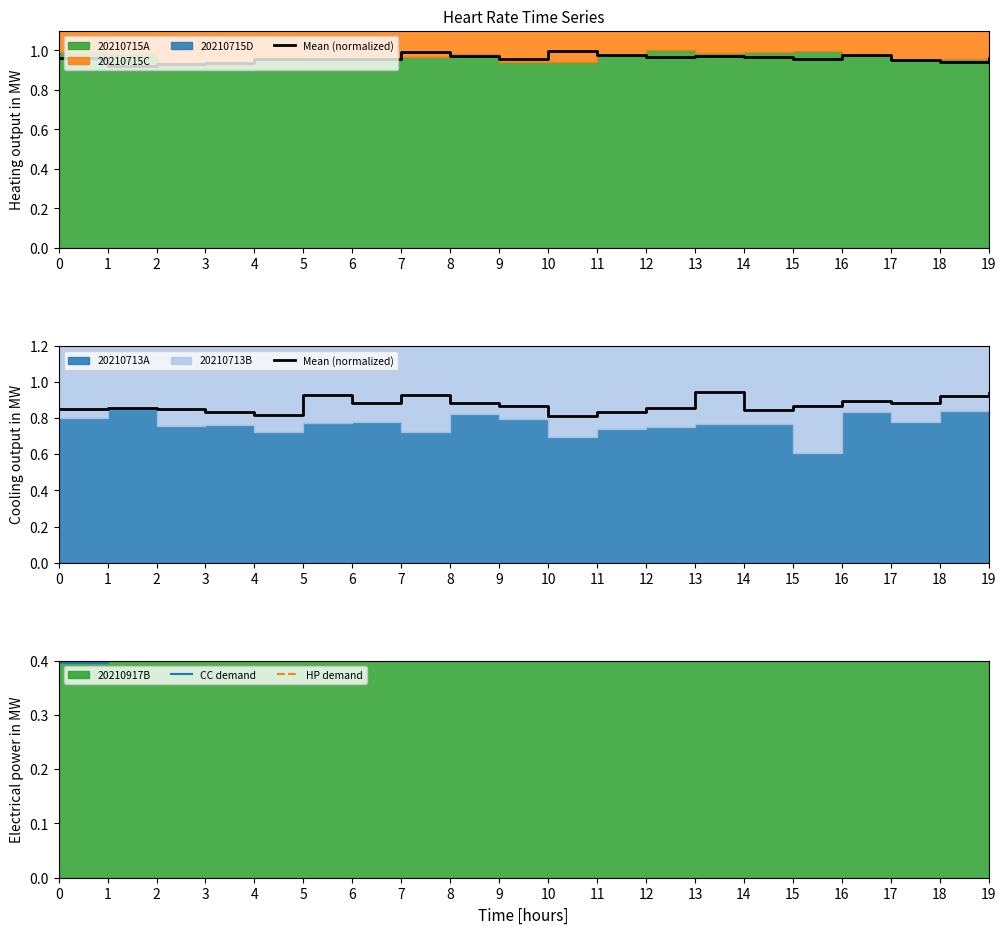

True or false: HP demand and CC demand intersect in this chart.

False